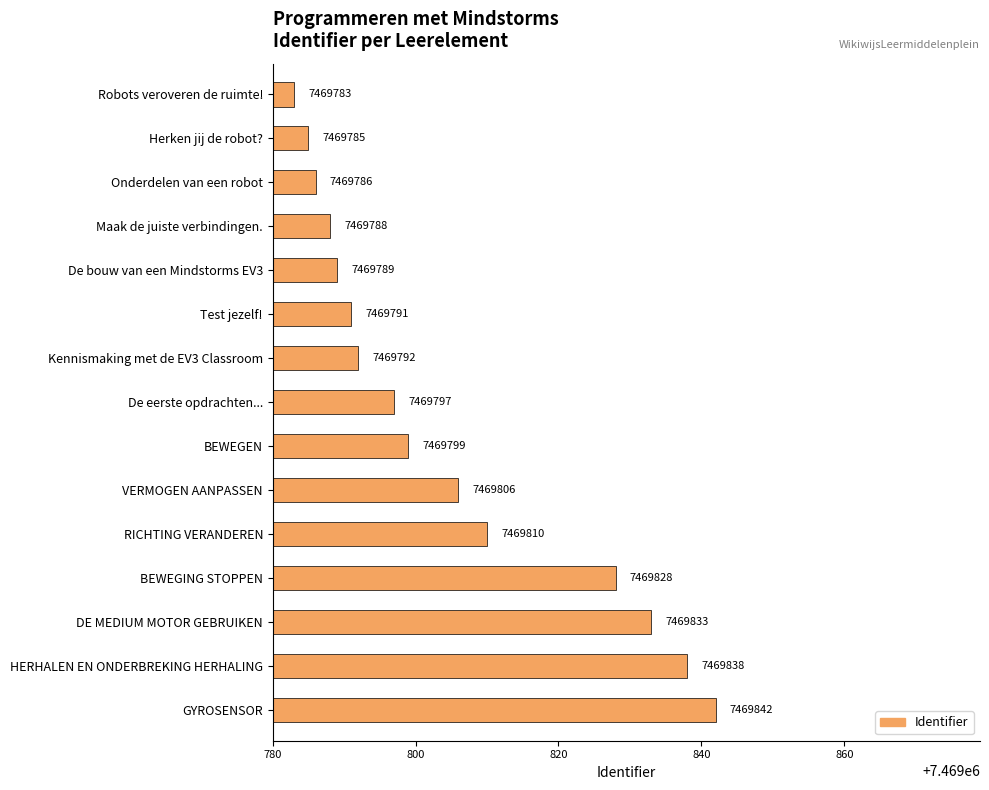

What is the approximate value at De bouw van een Mindstorms EV3, to the nearest 5?

7469790